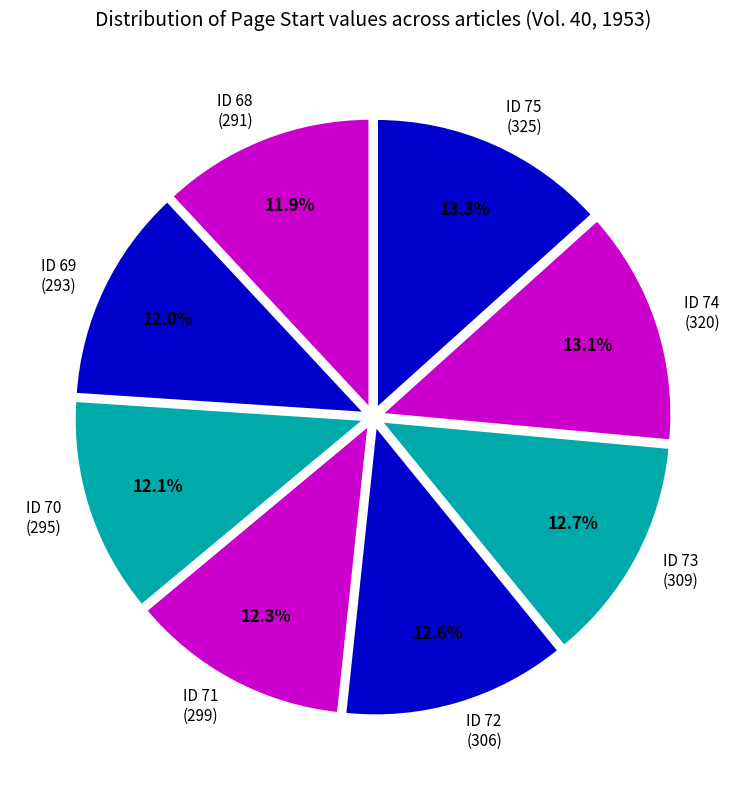

What percentage do ID 73 (309) and ID 74 (320) together represent?

25.8%